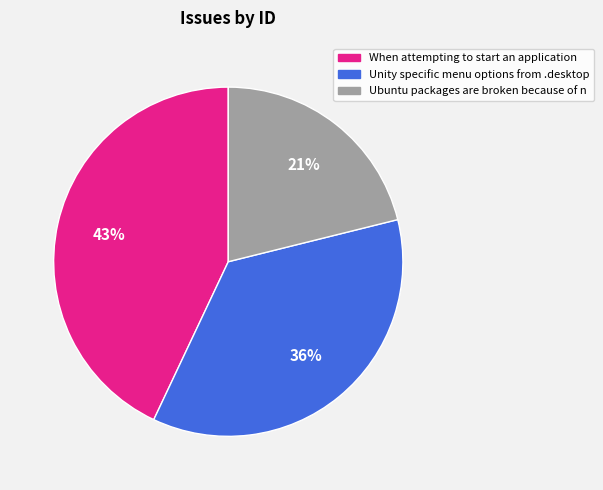

To the nearest percent, what percentage of the pie is Ubuntu packages are broken because of n?

21%